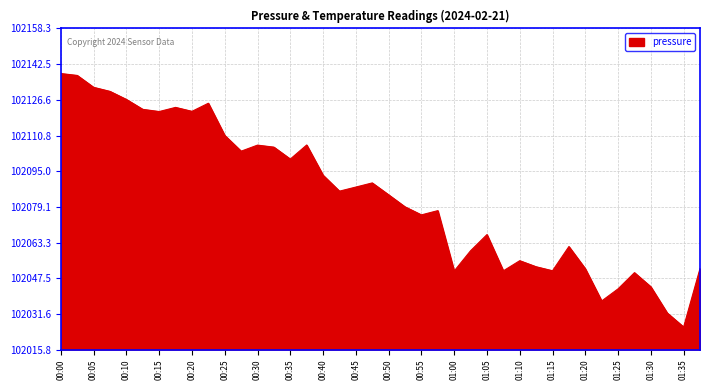

What is the difference between the maximum and minimum values?

112.5